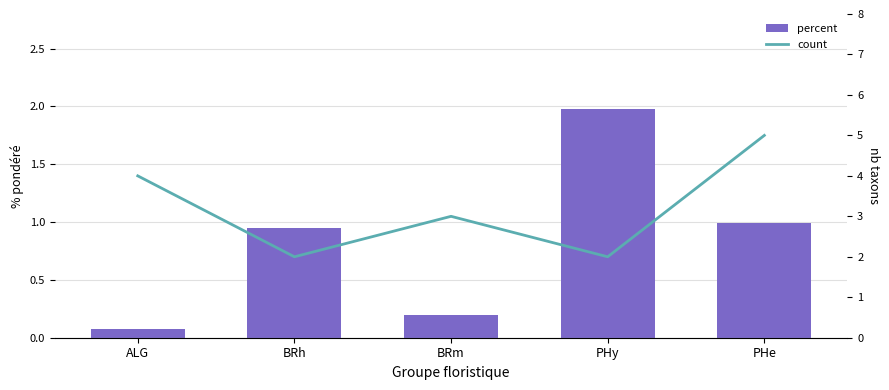

Rank the series by their maximum value, from highest to lowest.

count, percent